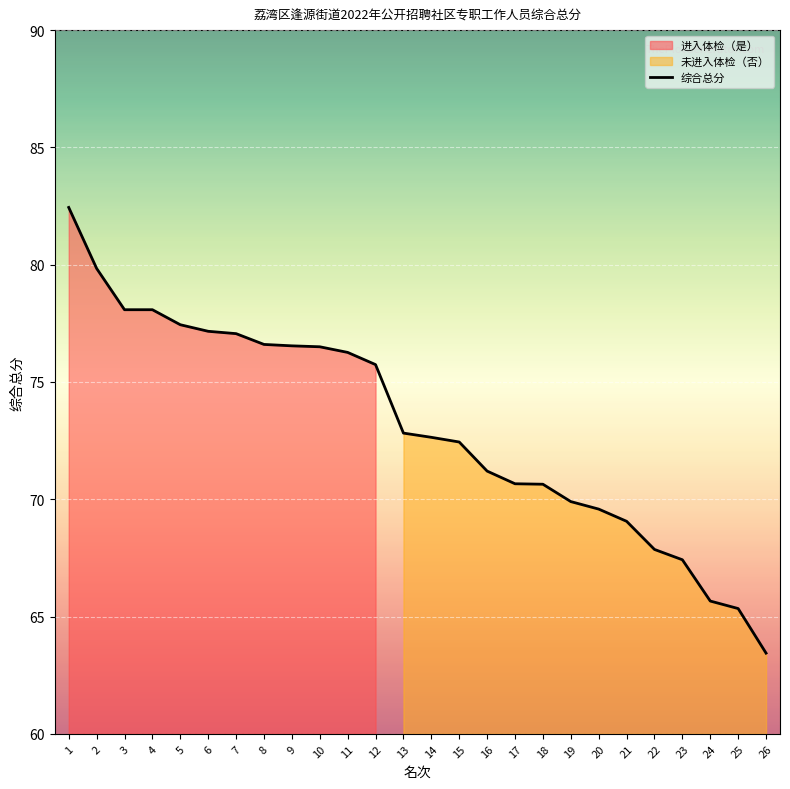

Does the chart display data point markers on the line(s)?

No